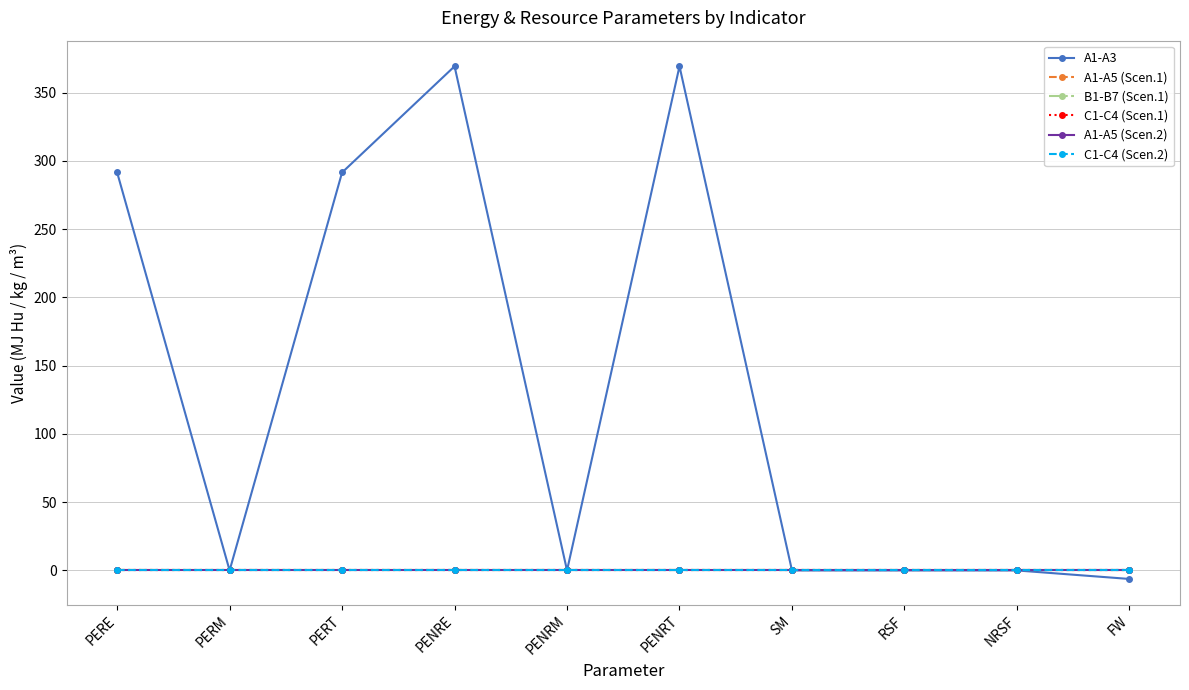

True or false: A1-A5 (Scen.2) and A1-A3 cross at least once.

False